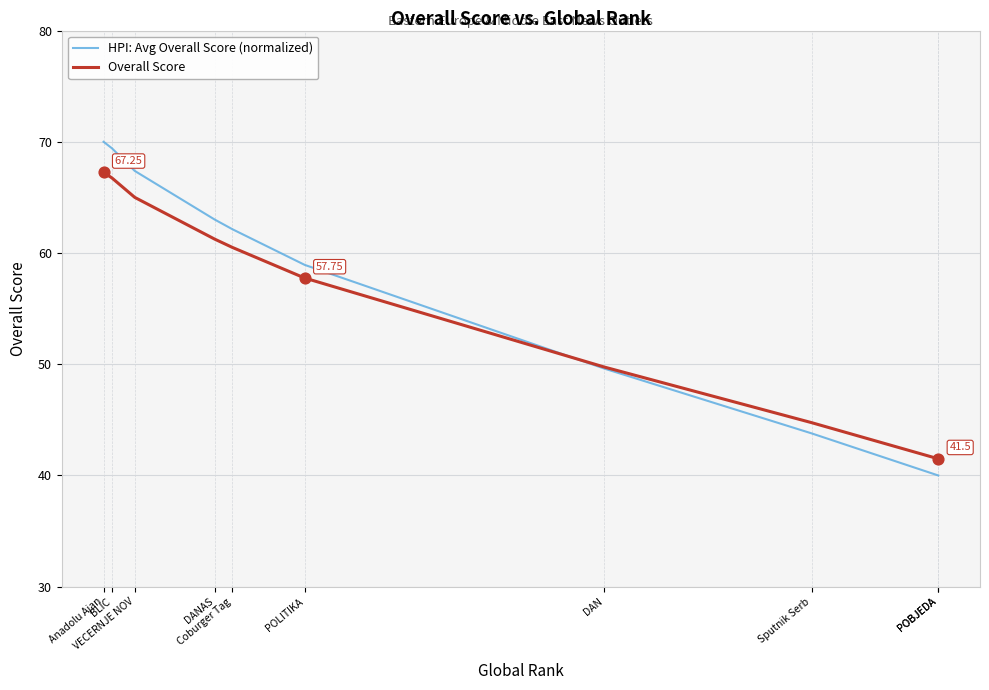

Is the value of HPI: Avg Overall Score (normalized) at POBJEDA greater than the value of Overall Score at Coburger Tag?

No